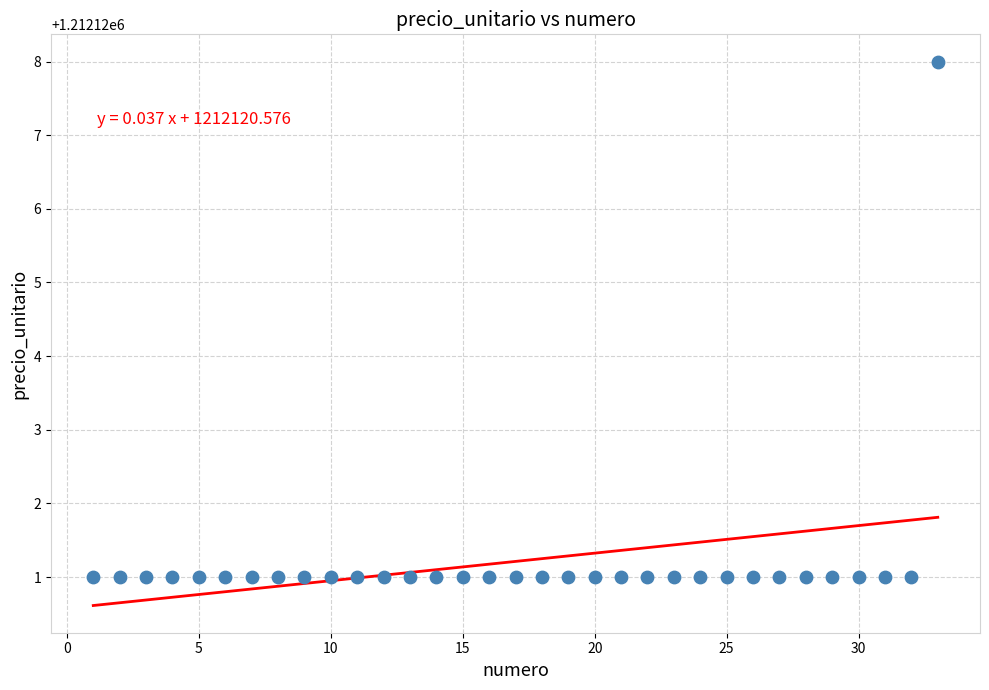

What is the range of X values (max minus min)?

32